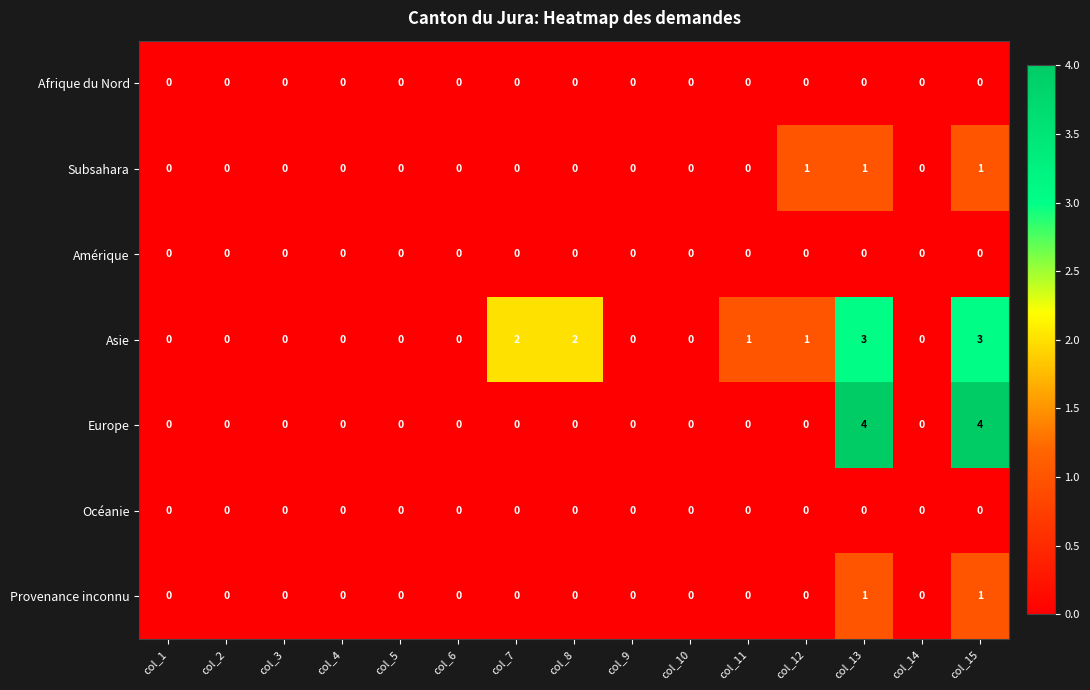

The value of Amérique at col_4 is 0. True or false?

True